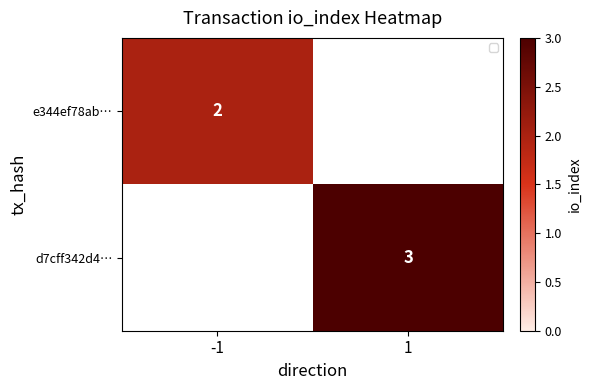

Is the value of e344ef78ab… at -1 greater than the value of d7cff342d4… at 1?

No